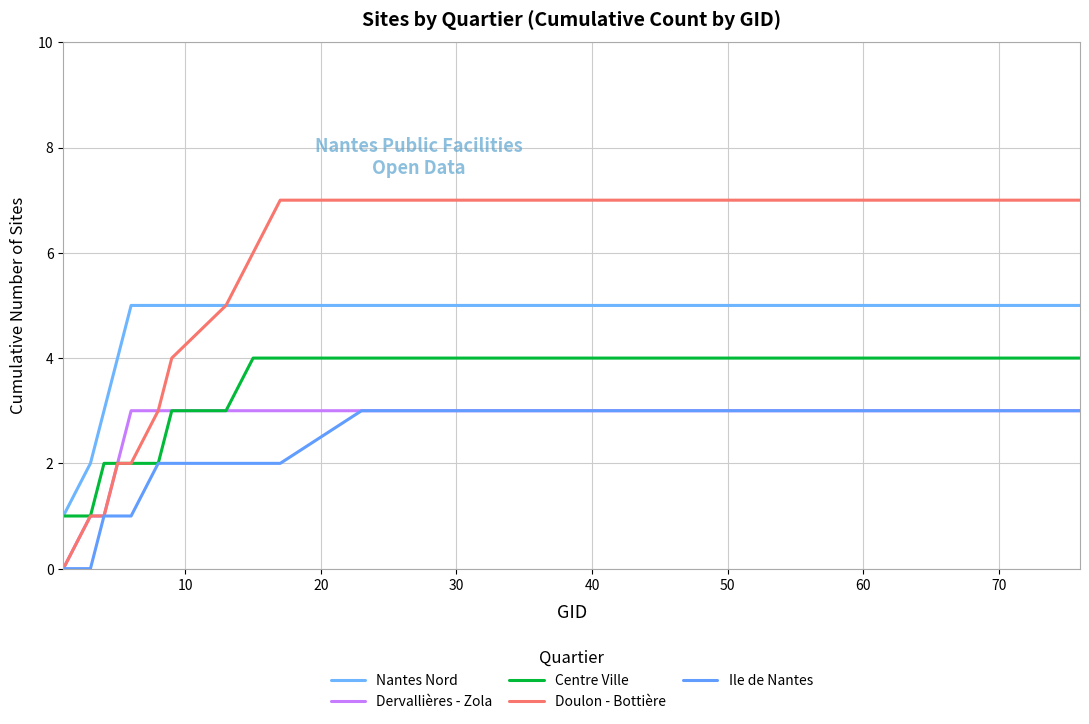

Reading left to right, transcribe all the data shown in this chart.

Nantes Nord: 1	2	3	4	5	5	5	5	5	5	5	5	5	5	5	5	5	5	5	5
Dervallières - Zola: 0	1	1	2	3	3	3	3	3	3	3	3	3	3	3	3	3	3	3	3
Centre Ville: 1	1	2	2	2	2	3	3	4	4	4	4	4	4	4	4	4	4	4	4
Doulon - Bottière: 0	1	1	2	2	3	4	5	6	7	7	7	7	7	7	7	7	7	7	7
Ile de Nantes: 0	0	1	1	1	2	2	2	2	2	3	3	3	3	3	3	3	3	3	3